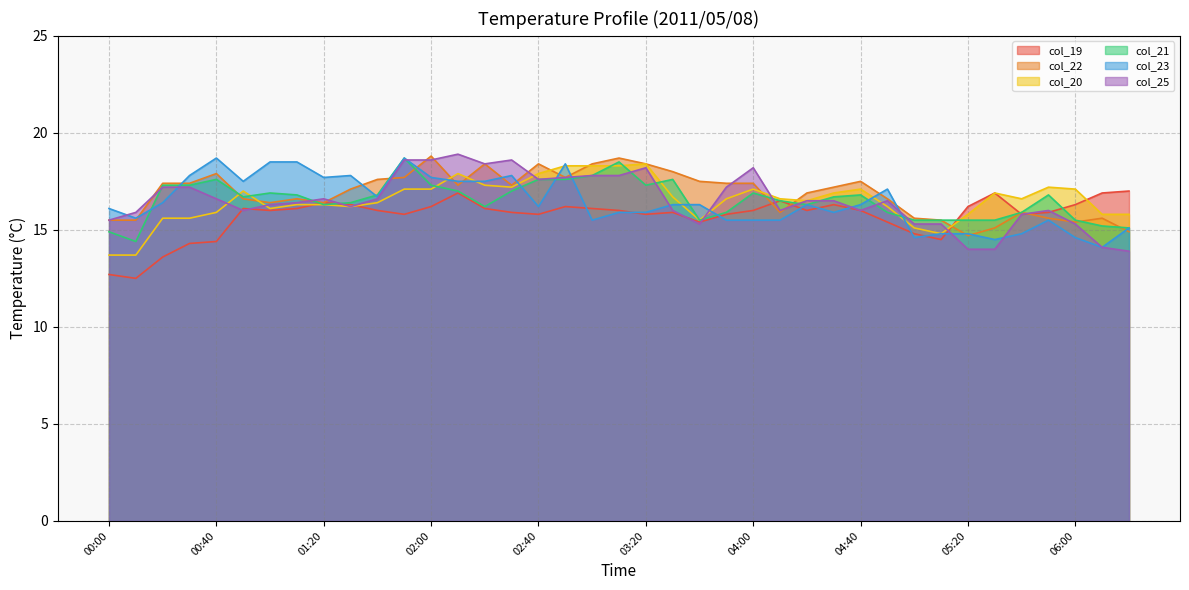

At which label does col_25 reach its minimum?

06:20